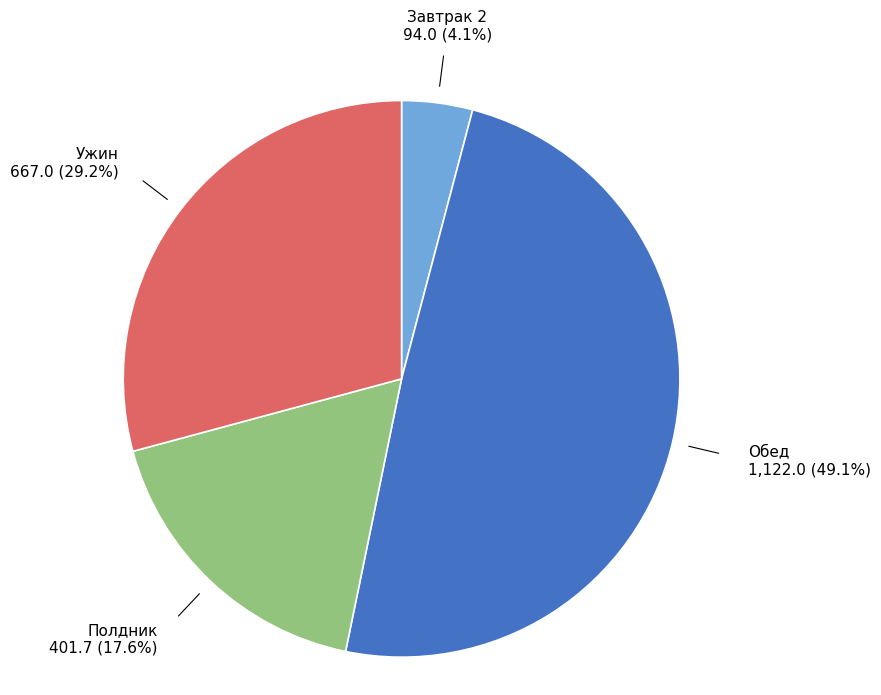

Does any single category account for the majority?

No